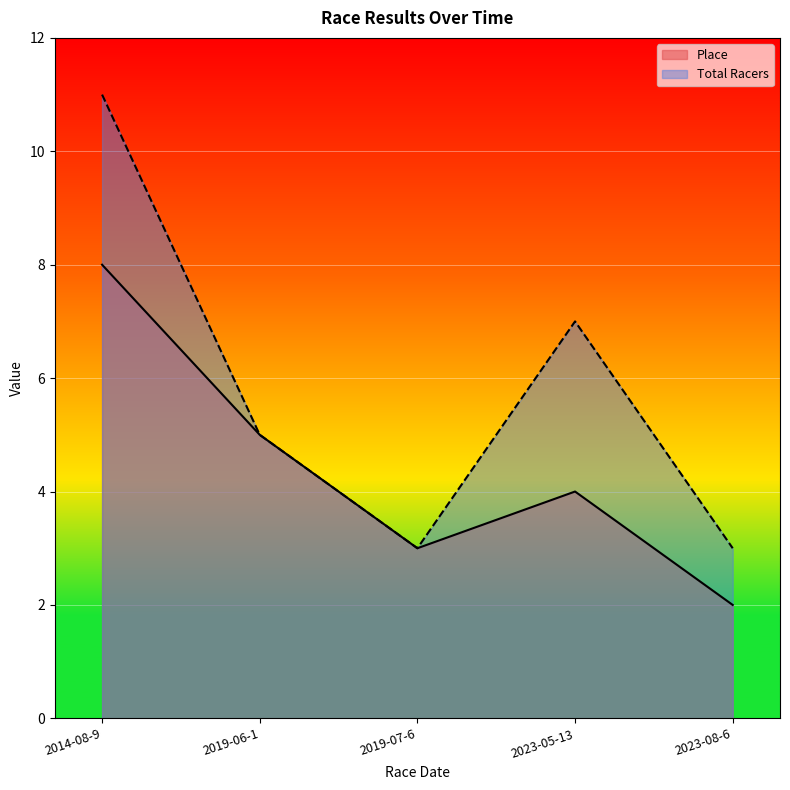

How many interior local peaks does the Place series have?

1